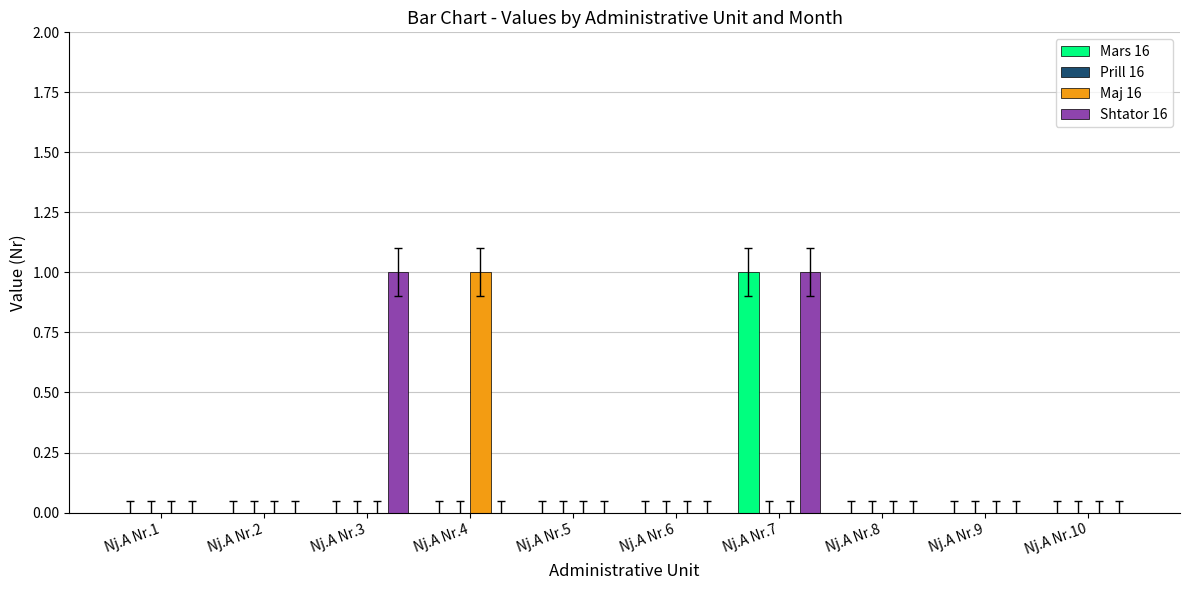

At which category is the sum across all series the highest?

Nj.A Nr.7